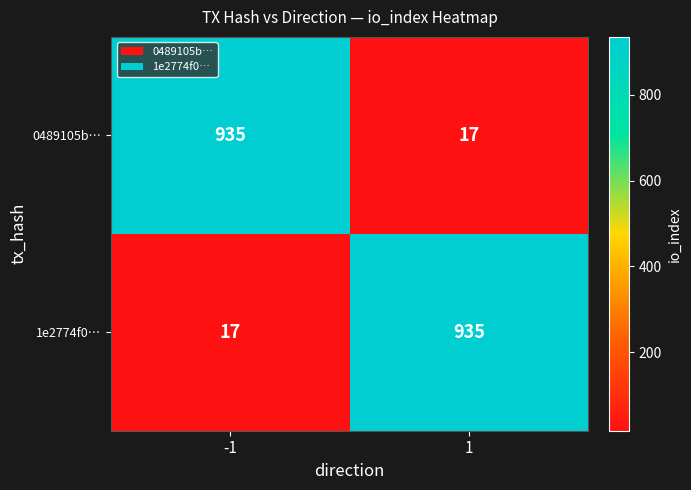

Read the 0489105b… value at -1, to the nearest 50.

950